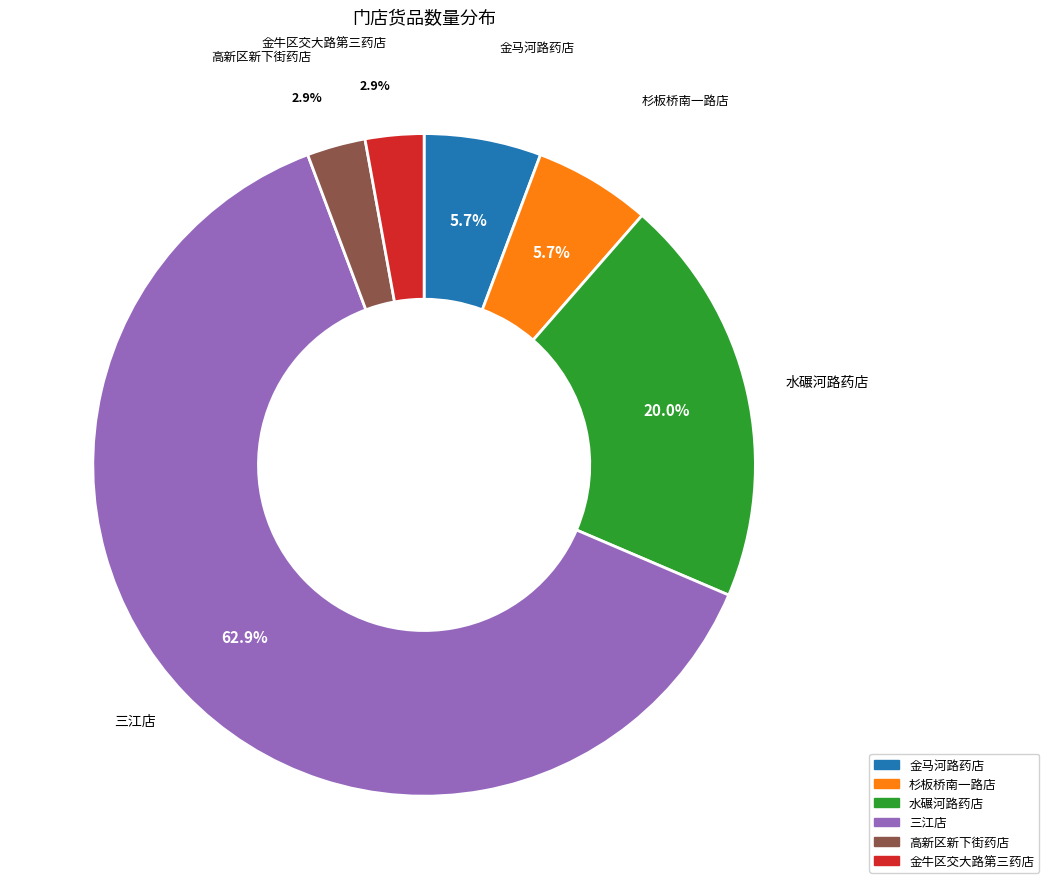

Is there any slice that represents more than half of the pie?

Yes